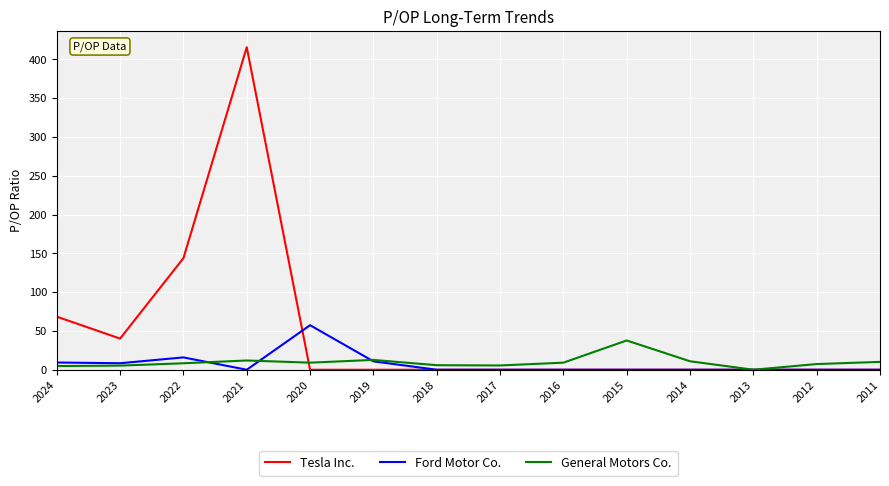

List the series in order of their peak value, highest first.

Tesla Inc., Ford Motor Co., General Motors Co.